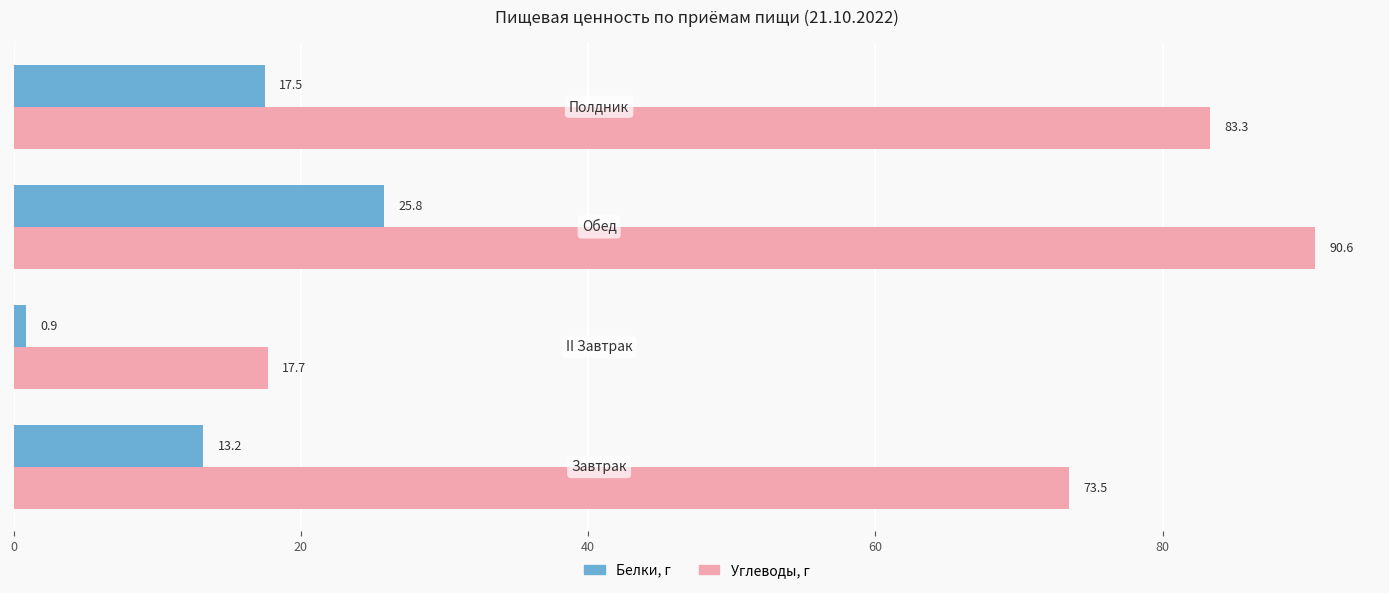

List the series in order of their peak value, lowest first.

Белки, г, Углеводы, г